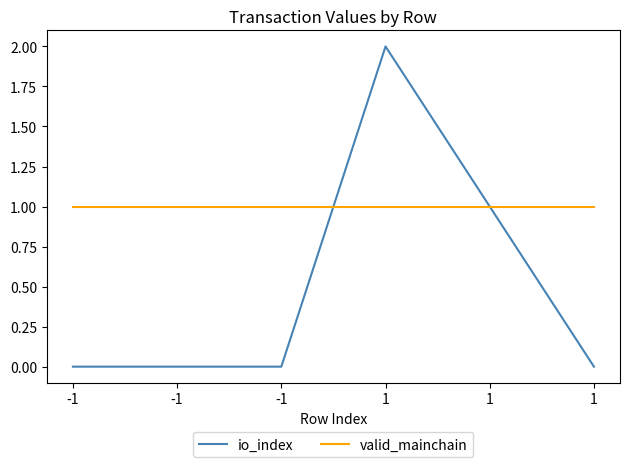

How many lines are shown in the chart?

2